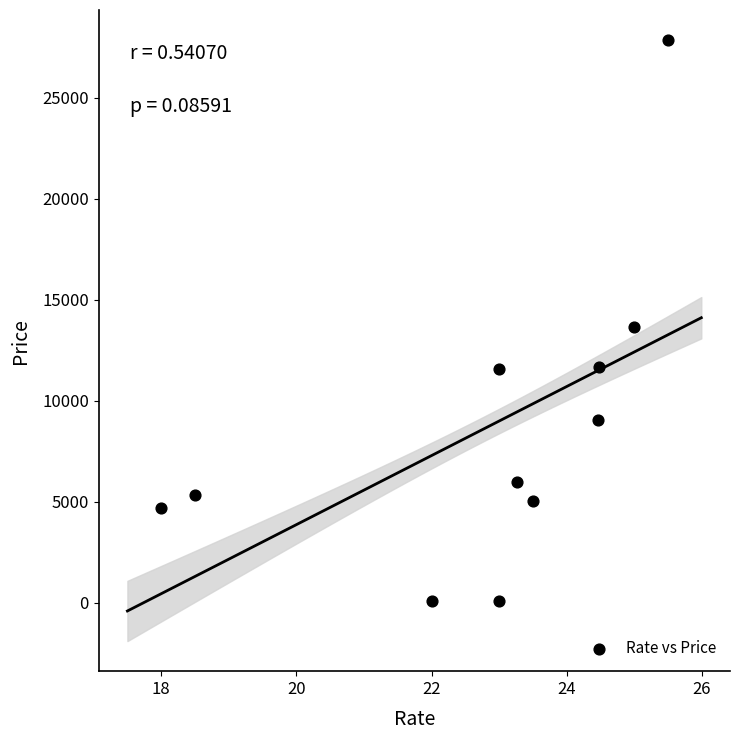

What is the average Y value?

8640